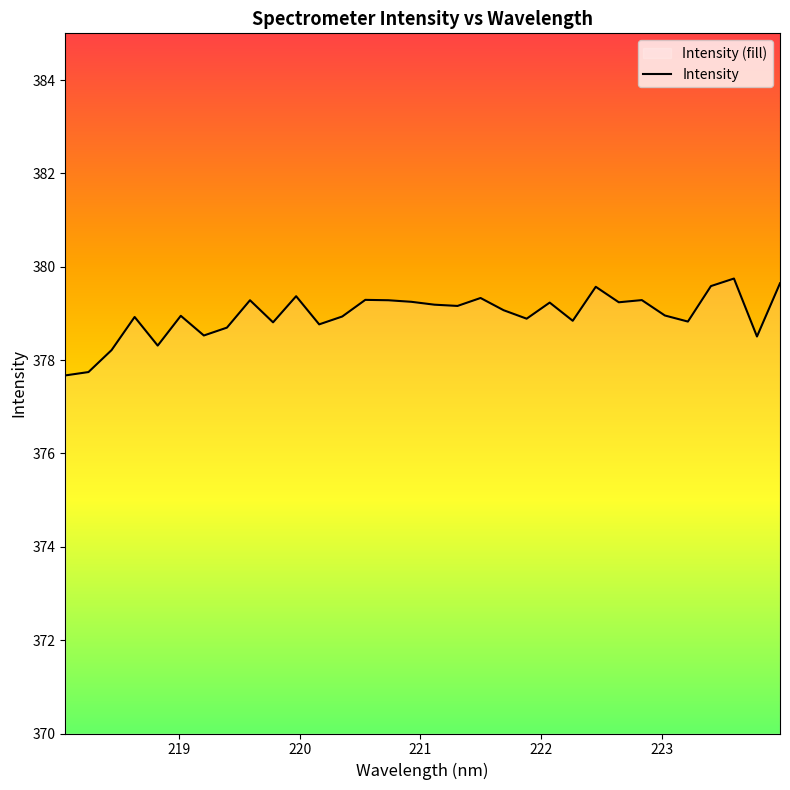

Approximately how many times larger is the value at 223.408 compared to 222.0721?

1.0